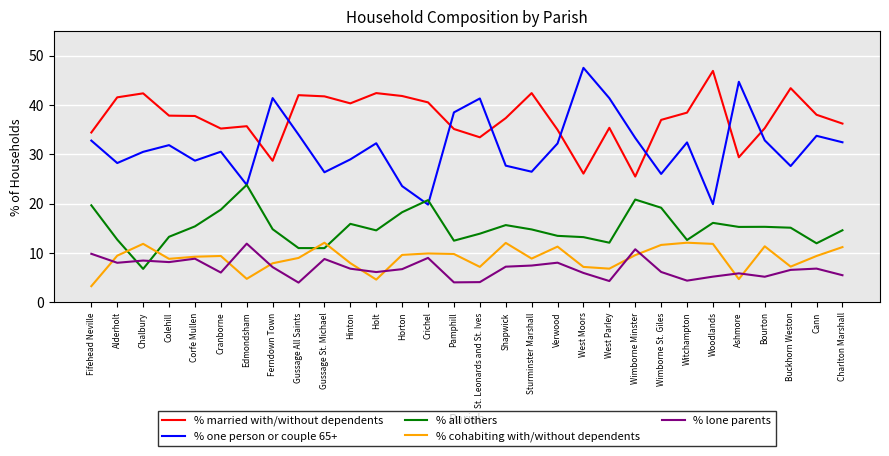

True or false: % lone parents has a value of 10.8 at Wimborne Minster.

True